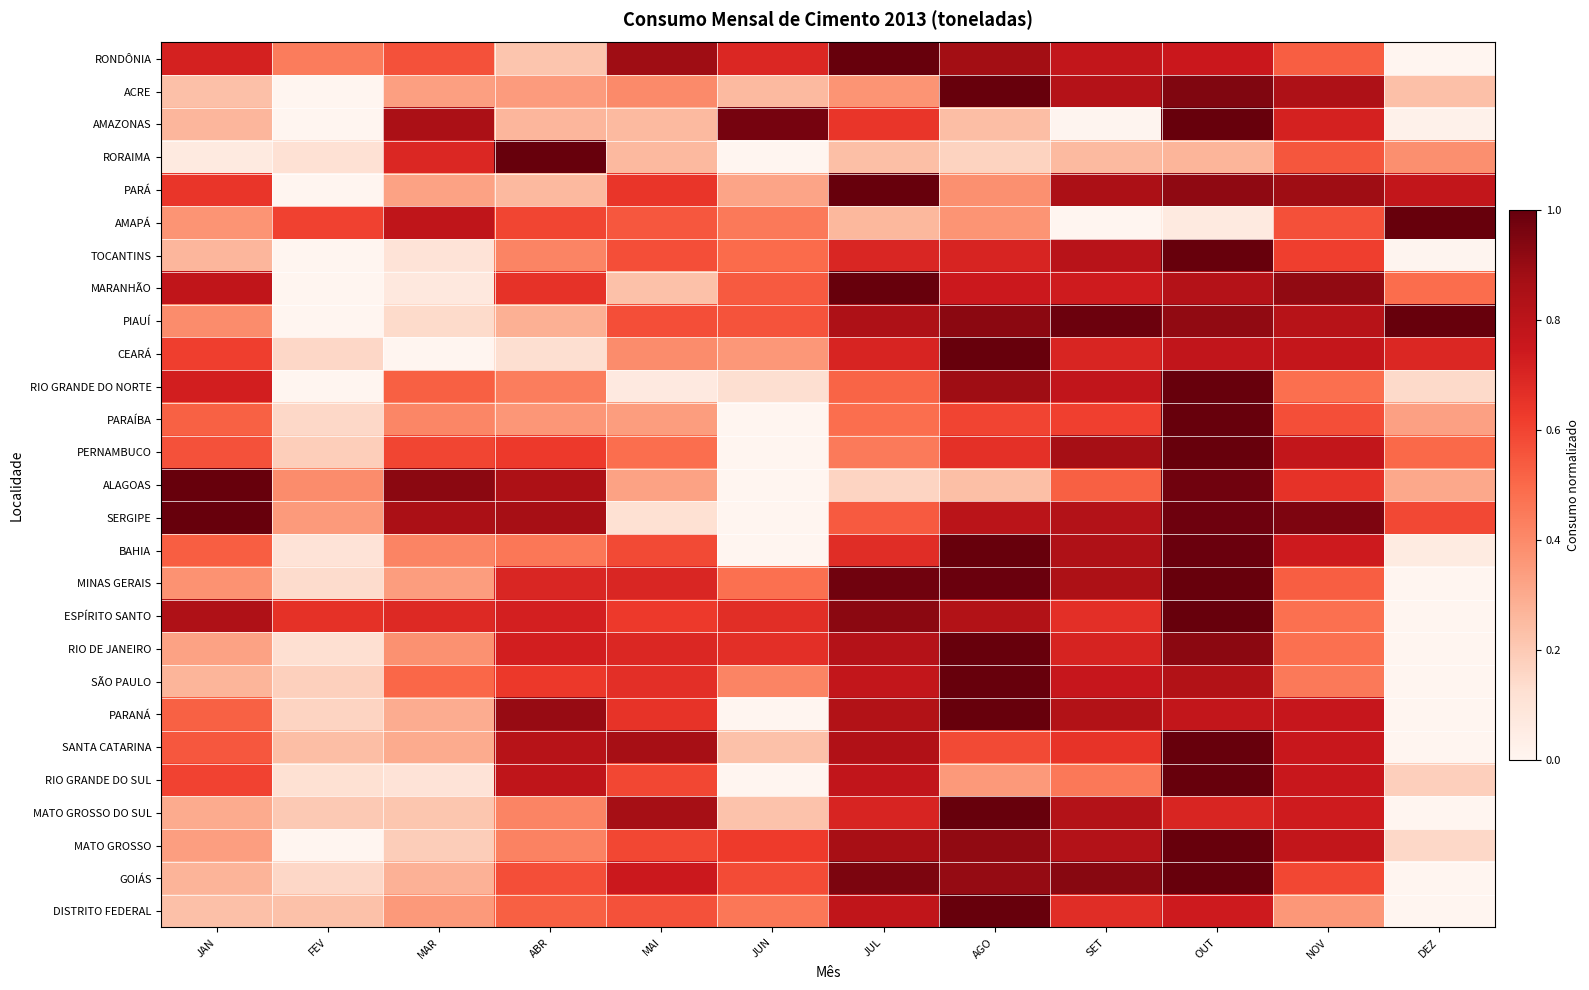

Reading right to left, extract all data points from this chart.

RONDÔNIA: DEZ=0.0	NOV=0.5	OUT=0.8	SET=0.8	AGO=0.9	JUL=1.0	JUN=0.7	MAI=0.9	ABR=0.2	MAR=0.6	FEV=0.4	JAN=0.7
ACRE: DEZ=0.2	NOV=0.8	OUT=0.9	SET=0.8	AGO=1.0	JUL=0.4	JUN=0.3	MAI=0.4	ABR=0.3	MAR=0.3	FEV=0.0	JAN=0.2
AMAZONAS: DEZ=0.0	NOV=0.7	OUT=1.0	SET=0.0	AGO=0.2	JUL=0.6	JUN=1.0	MAI=0.3	ABR=0.3	MAR=0.9	FEV=0.0	JAN=0.3
RORAIMA: DEZ=0.4	NOV=0.6	OUT=0.3	SET=0.3	AGO=0.2	JUL=0.2	JUN=0.0	MAI=0.3	ABR=1.0	MAR=0.7	FEV=0.1	JAN=0.1
PARÁ: DEZ=0.8	NOV=0.9	OUT=0.9	SET=0.8	AGO=0.4	JUL=1.0	JUN=0.3	MAI=0.6	ABR=0.3	MAR=0.3	FEV=0.0	JAN=0.6
AMAPÁ: DEZ=1.0	NOV=0.6	OUT=0.1	SET=0.0	AGO=0.4	JUL=0.3	JUN=0.5	MAI=0.5	ABR=0.6	MAR=0.8	FEV=0.6	JAN=0.4
TOCANTINS: DEZ=0.0	NOV=0.6	OUT=1.0	SET=0.8	AGO=0.7	JUL=0.7	JUN=0.5	MAI=0.6	ABR=0.4	MAR=0.1	FEV=0.0	JAN=0.3
MARANHÃO: DEZ=0.5	NOV=0.9	OUT=0.8	SET=0.7	AGO=0.7	JUL=1.0	JUN=0.5	MAI=0.2	ABR=0.7	MAR=0.1	FEV=0.0	JAN=0.8
PIAUÍ: DEZ=1.0	NOV=0.8	OUT=0.9	SET=1.0	AGO=0.9	JUL=0.8	JUN=0.6	MAI=0.6	ABR=0.3	MAR=0.1	FEV=0.0	JAN=0.4
CEARÁ: DEZ=0.7	NOV=0.8	OUT=0.8	SET=0.7	AGO=1.0	JUL=0.7	JUN=0.4	MAI=0.4	ABR=0.1	MAR=0.0	FEV=0.2	JAN=0.6
RIO GRANDE DO NORTE: DEZ=0.1	NOV=0.5	OUT=1.0	SET=0.8	AGO=0.9	JUL=0.5	JUN=0.1	MAI=0.1	ABR=0.4	MAR=0.5	FEV=0.0	JAN=0.7
PARAÍBA: DEZ=0.3	NOV=0.6	OUT=1.0	SET=0.6	AGO=0.6	JUL=0.5	JUN=0.0	MAI=0.3	ABR=0.4	MAR=0.4	FEV=0.2	JAN=0.5
PERNAMBUCO: DEZ=0.5	NOV=0.8	OUT=1.0	SET=0.9	AGO=0.7	JUL=0.4	JUN=0.0	MAI=0.5	ABR=0.6	MAR=0.6	FEV=0.2	JAN=0.6
ALAGOAS: DEZ=0.3	NOV=0.7	OUT=1.0	SET=0.5	AGO=0.2	JUL=0.2	JUN=0.0	MAI=0.3	ABR=0.8	MAR=0.9	FEV=0.4	JAN=1.0
SERGIPE: DEZ=0.6	NOV=1.0	OUT=1.0	SET=0.8	AGO=0.8	JUL=0.5	JUN=0.0	MAI=0.1	ABR=0.9	MAR=0.9	FEV=0.3	JAN=1.0
BAHIA: DEZ=0.1	NOV=0.7	OUT=1.0	SET=0.8	AGO=1.0	JUL=0.7	JUN=0.0	MAI=0.6	ABR=0.5	MAR=0.4	FEV=0.1	JAN=0.5
MINAS GERAIS: DEZ=0.0	NOV=0.5	OUT=1.0	SET=0.8	AGO=1.0	JUL=1.0	JUN=0.5	MAI=0.7	ABR=0.7	MAR=0.3	FEV=0.1	JAN=0.4
ESPÍRITO SANTO: DEZ=0.0	NOV=0.5	OUT=1.0	SET=0.7	AGO=0.8	JUL=0.9	JUN=0.7	MAI=0.6	ABR=0.7	MAR=0.7	FEV=0.7	JAN=0.8
RIO DE JANEIRO: DEZ=0.0	NOV=0.5	OUT=0.9	SET=0.7	AGO=1.0	JUL=0.8	JUN=0.7	MAI=0.7	ABR=0.7	MAR=0.4	FEV=0.1	JAN=0.3
SÃO PAULO: DEZ=0.0	NOV=0.5	OUT=0.8	SET=0.8	AGO=1.0	JUL=0.8	JUN=0.4	MAI=0.7	ABR=0.6	MAR=0.5	FEV=0.2	JAN=0.3
PARANÁ: DEZ=0.0	NOV=0.8	OUT=0.8	SET=0.8	AGO=1.0	JUL=0.8	JUN=0.0	MAI=0.6	ABR=0.9	MAR=0.3	FEV=0.2	JAN=0.5
SANTA CATARINA: DEZ=0.0	NOV=0.8	OUT=1.0	SET=0.7	AGO=0.6	JUL=0.8	JUN=0.2	MAI=0.9	ABR=0.8	MAR=0.3	FEV=0.2	JAN=0.5
RIO GRANDE DO SUL: DEZ=0.2	NOV=0.8	OUT=1.0	SET=0.5	AGO=0.4	JUL=0.8	JUN=0.0	MAI=0.6	ABR=0.8	MAR=0.1	FEV=0.1	JAN=0.6
MATO GROSSO DO SUL: DEZ=0.0	NOV=0.7	OUT=0.7	SET=0.8	AGO=1.0	JUL=0.7	JUN=0.2	MAI=0.9	ABR=0.4	MAR=0.2	FEV=0.2	JAN=0.3
MATO GROSSO: DEZ=0.1	NOV=0.8	OUT=1.0	SET=0.8	AGO=0.9	JUL=0.9	JUN=0.6	MAI=0.6	ABR=0.4	MAR=0.2	FEV=0.0	JAN=0.3
GOIÁS: DEZ=0.0	NOV=0.6	OUT=1.0	SET=0.9	AGO=0.9	JUL=1.0	JUN=0.6	MAI=0.7	ABR=0.6	MAR=0.3	FEV=0.2	JAN=0.3
DISTRITO FEDERAL: DEZ=0.0	NOV=0.4	OUT=0.7	SET=0.7	AGO=1.0	JUL=0.8	JUN=0.5	MAI=0.6	ABR=0.5	MAR=0.4	FEV=0.2	JAN=0.2